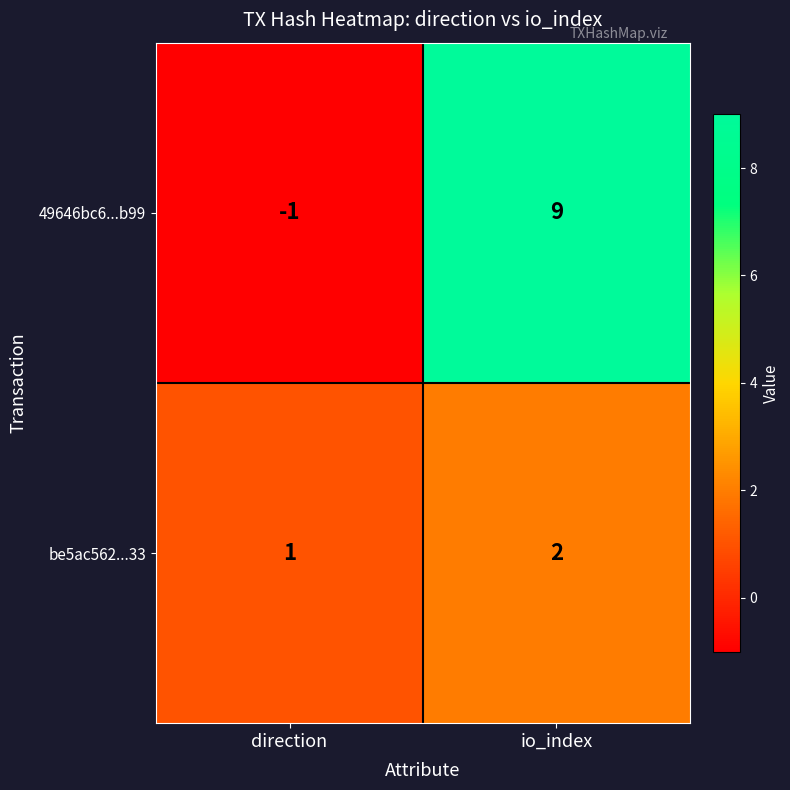

Reading right to left, transcribe all the data shown in this chart.

49646bc6...b99: 9	-1
be5ac562...33: 2	1